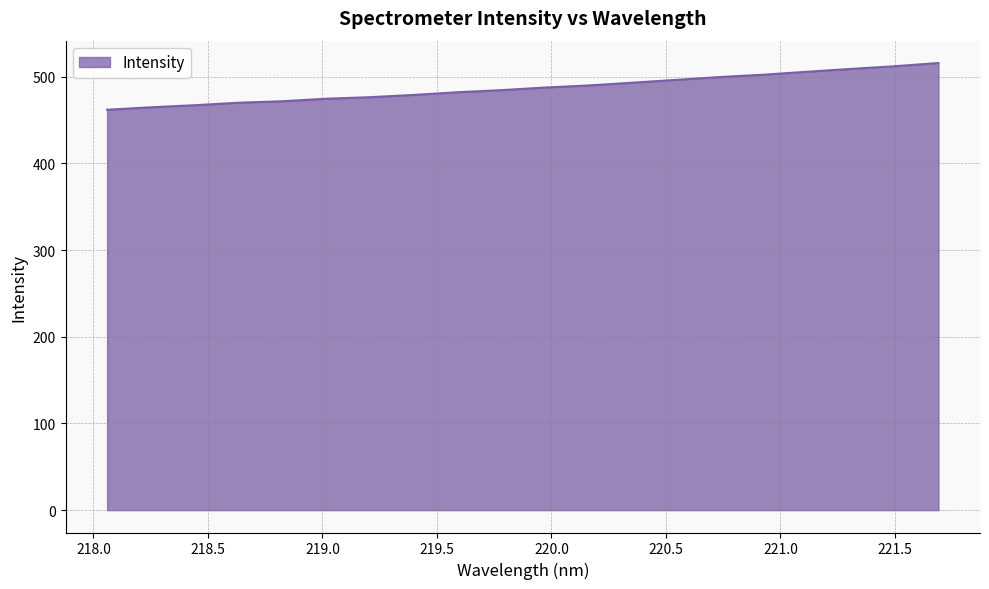

What is the difference between the maximum and minimum values?

53.9